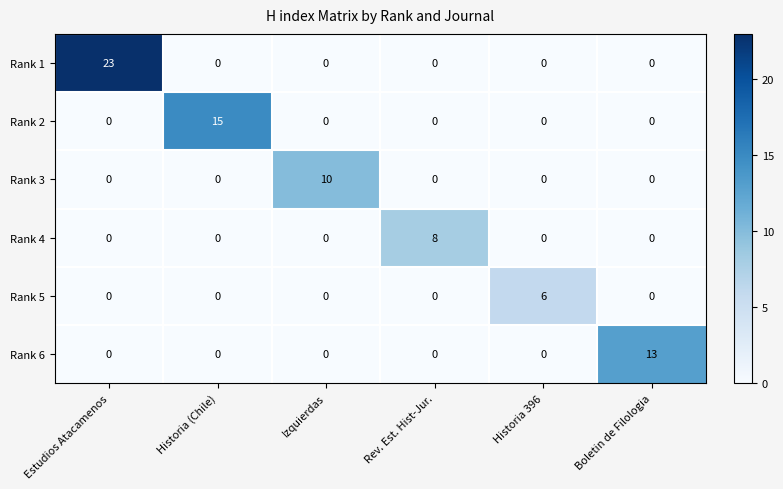

What is the greatest value displayed?

23